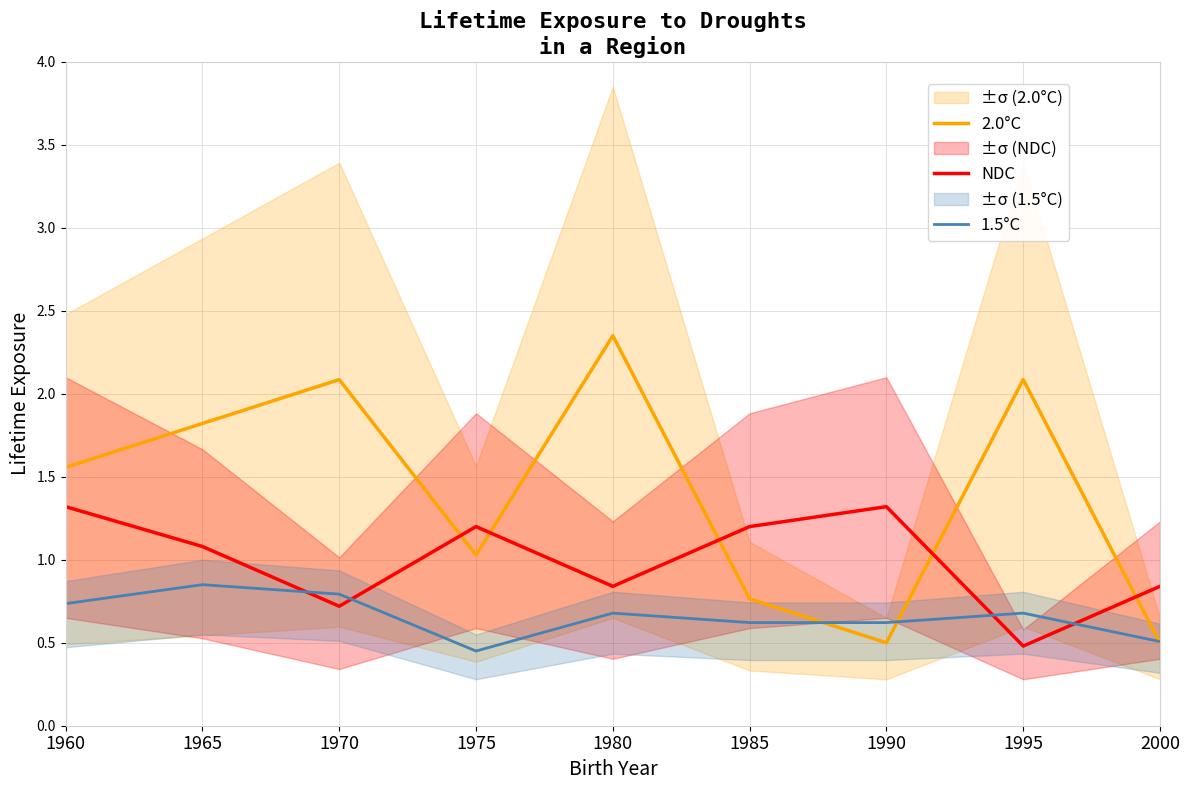

What is the maximum value shown in the chart?

2.4